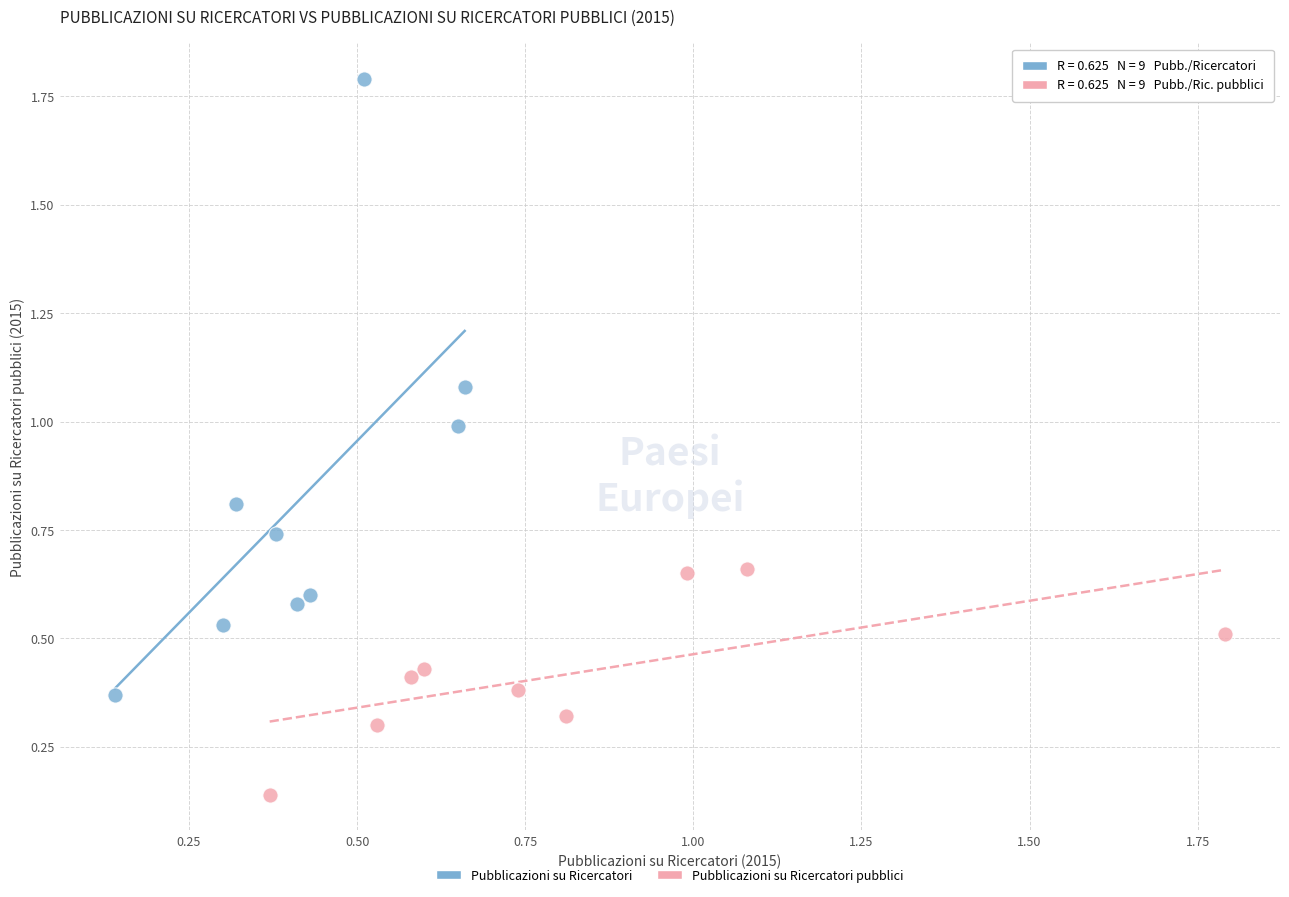

Which series has the largest Y range (max minus min)?

Pubblicazioni su Ricercatori